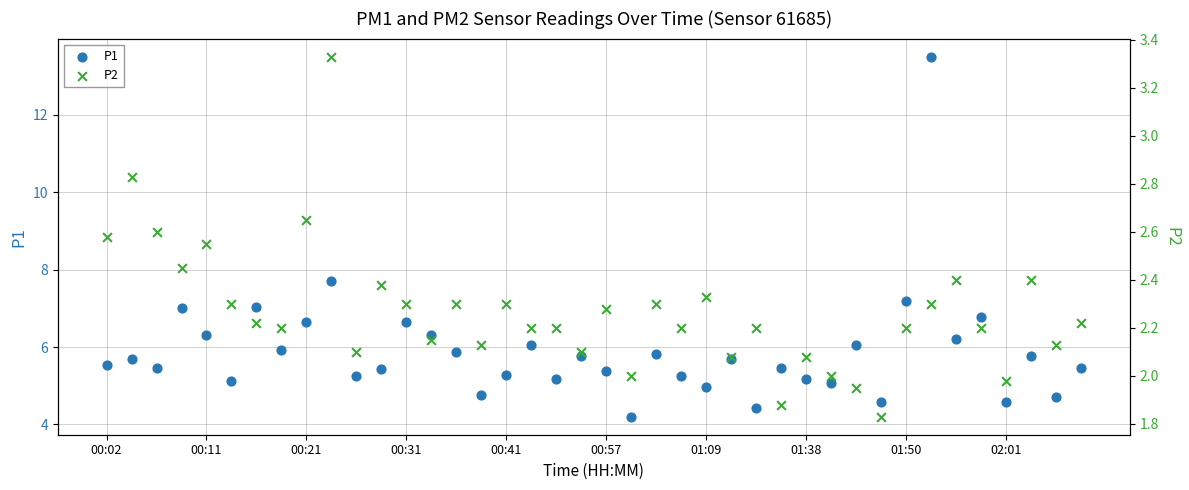

Is the value of P1 at 34 greater than the value of P2 at 17?

Yes